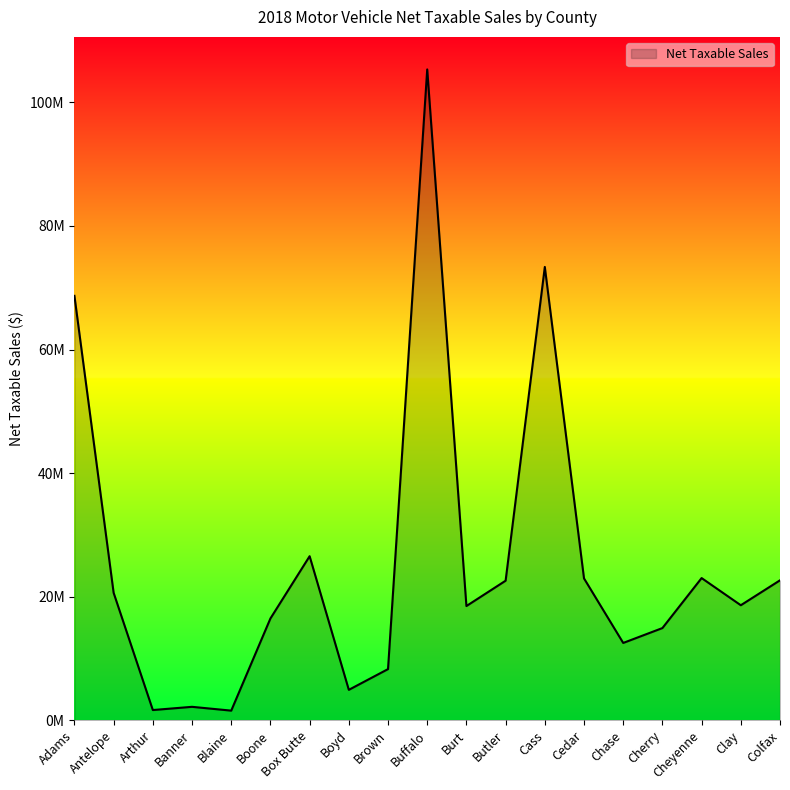

Does the chart display data point markers on the line(s)?

No